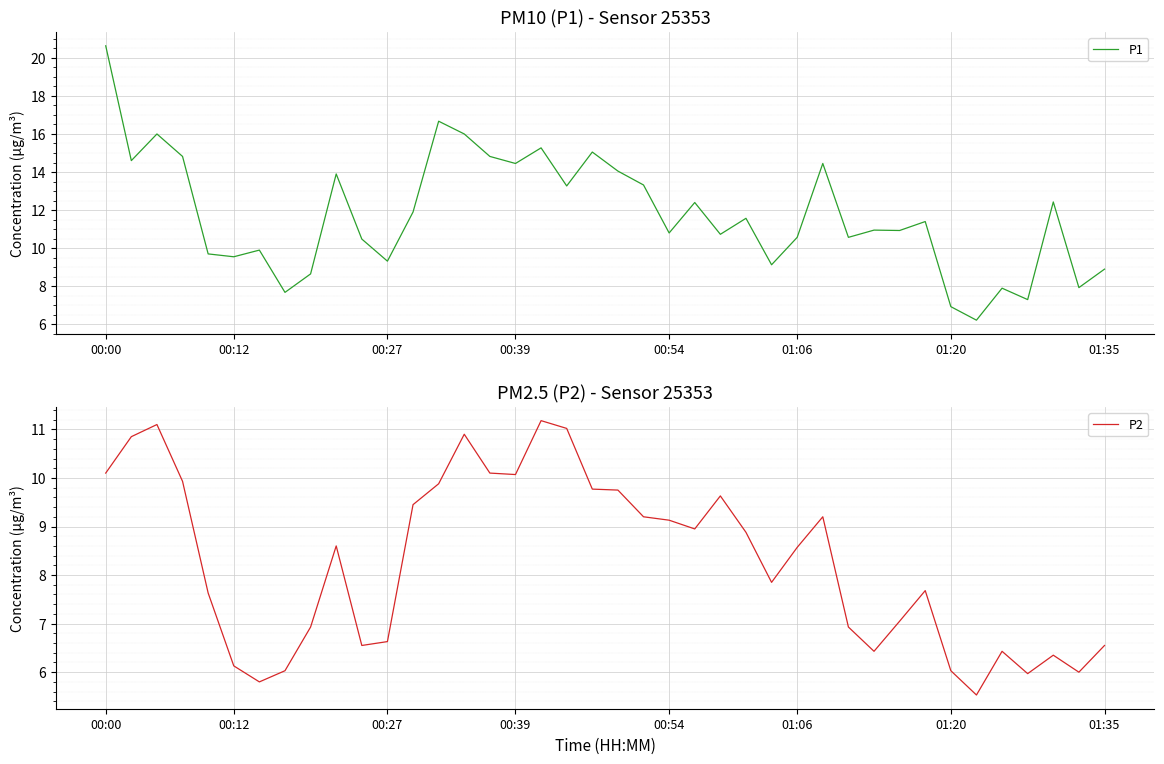

The value of P1 at 23 is 12.4. True or false?

True